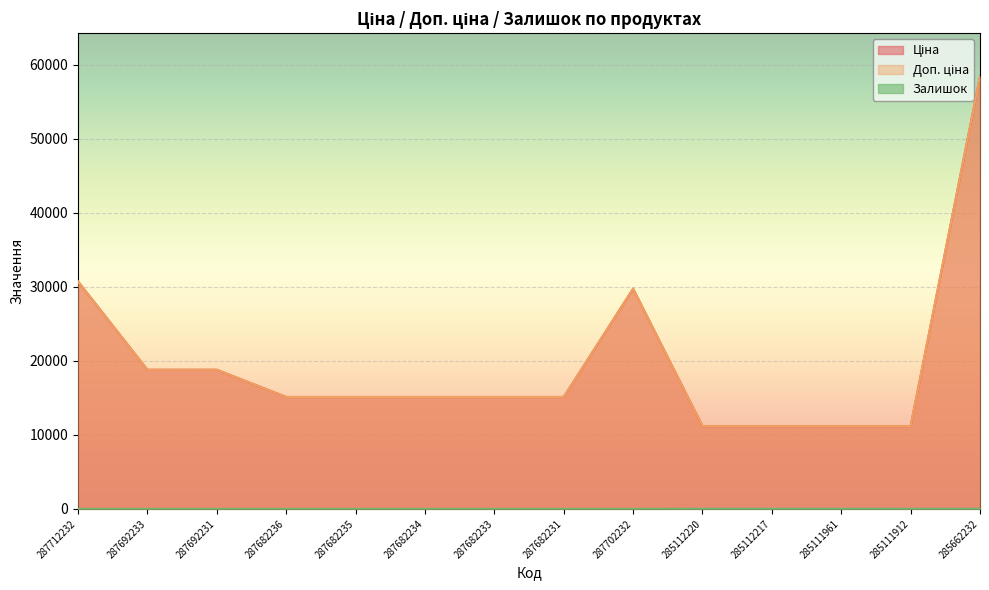

Between 287682236 and 287712232, which is larger?

287712232